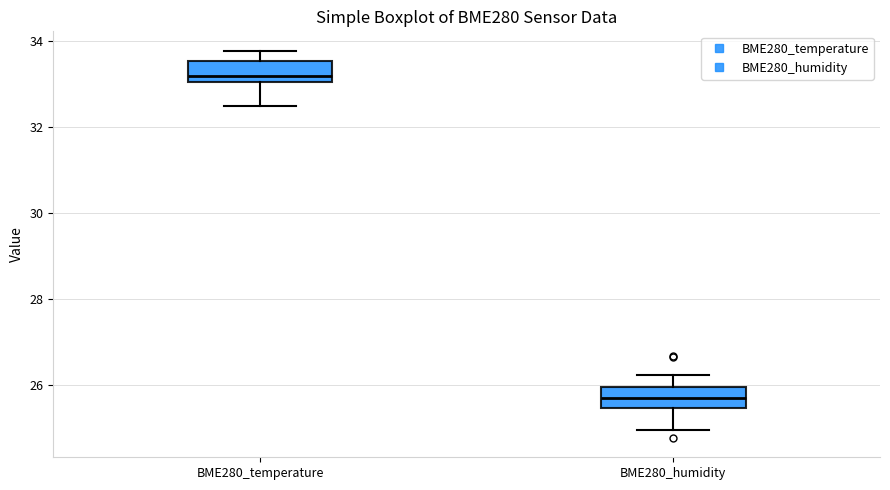

Reading left to right, read every box against the y-axis: the position of its median line, the range the box covers, and the ends of its whiskers. The values are not printed on the chart, so give them approximately, as read against the axis.

BME280_temperature: median 33.2, box 33.0 to 33.6, whiskers 32.6 to 33.8
BME280_humidity: median 25.8, box 25.4 to 26.0, whiskers 25.0 to 26.2